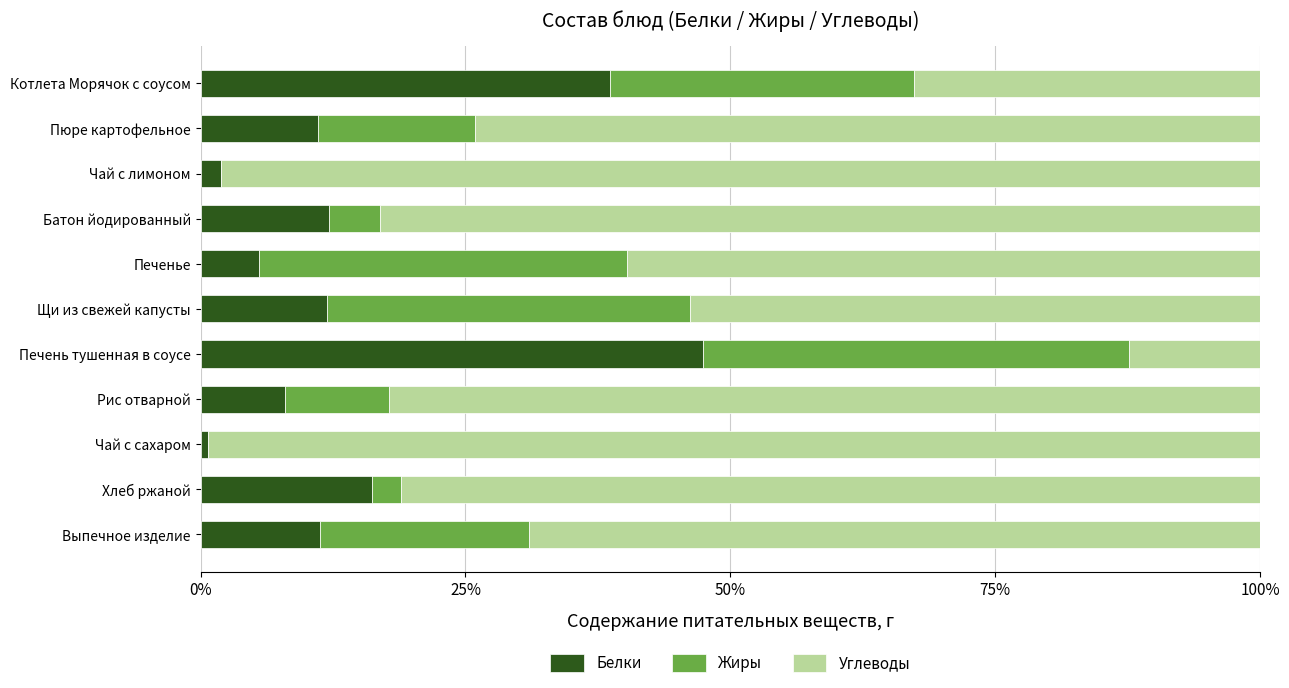

Count the number of data series in this chart.

3